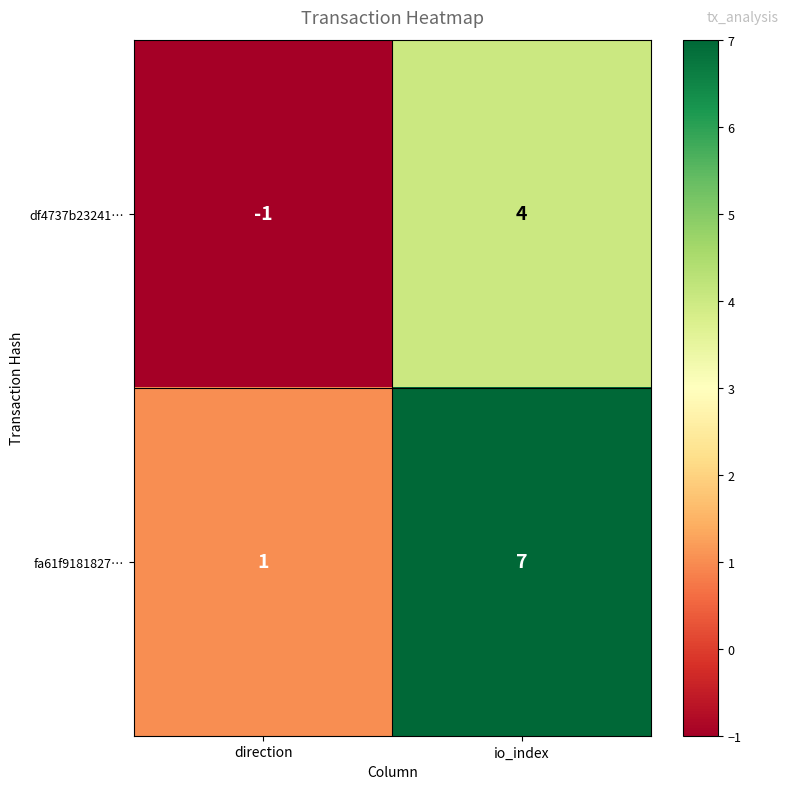

Which series changed the most between direction and io_index?

fa61f9181827…